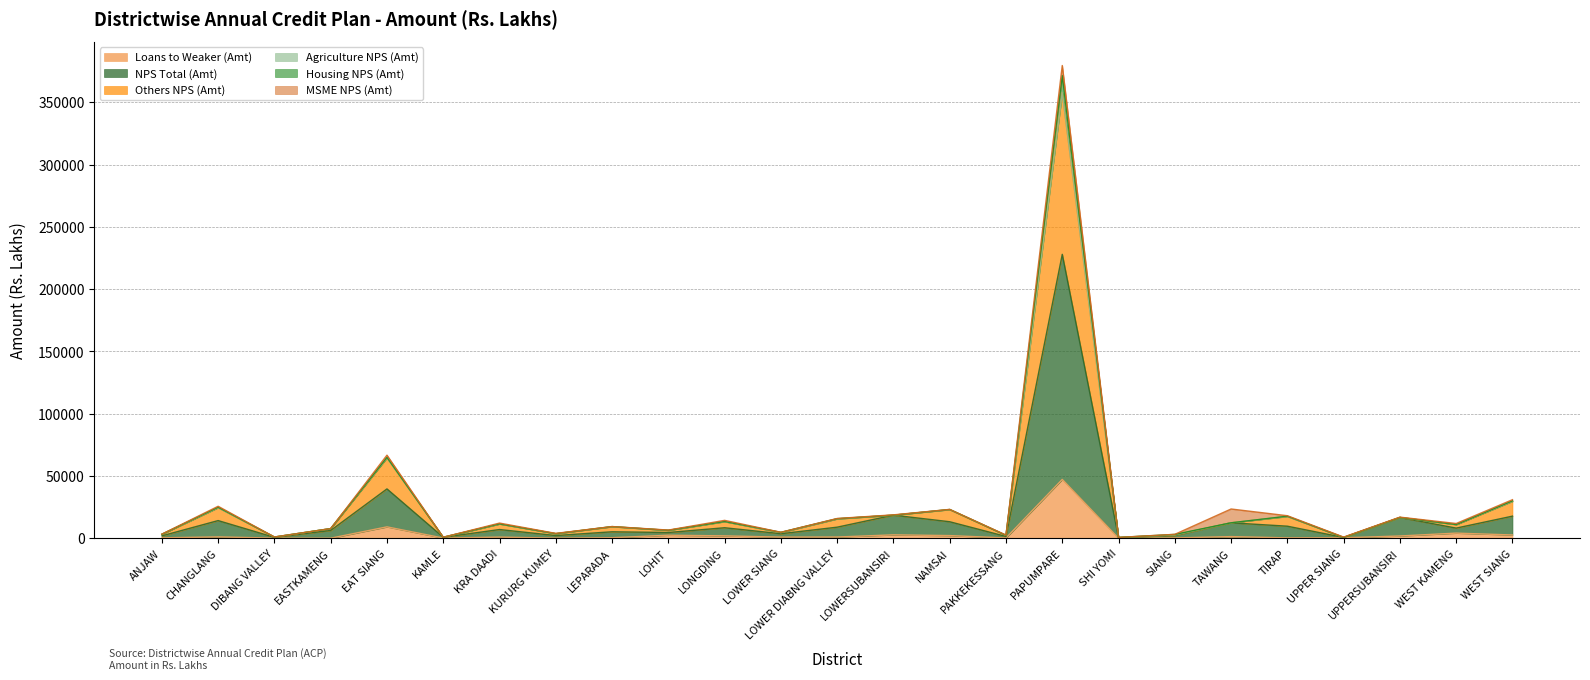

What is the lowest value of the Others NPS (Amt) series?

669.4